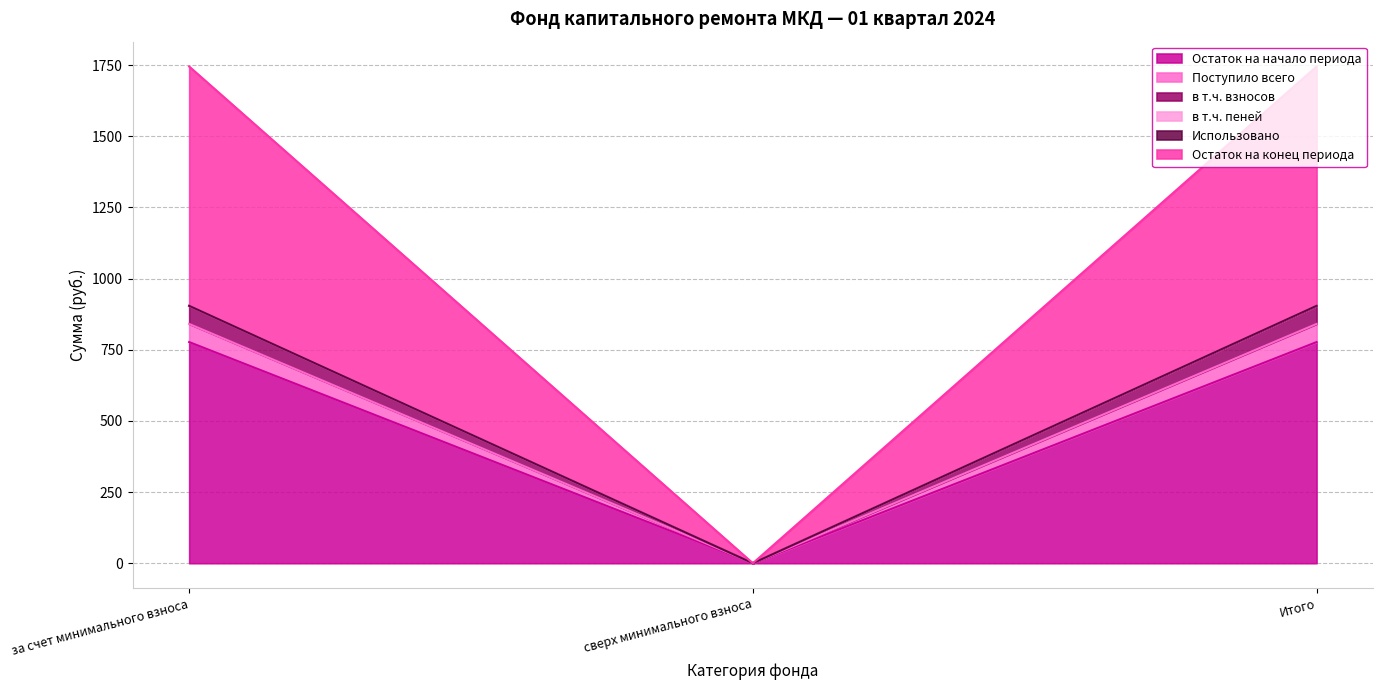

True or false: Остаток на начало периода has a value of 777.0 at за счет минимального взноса.

True